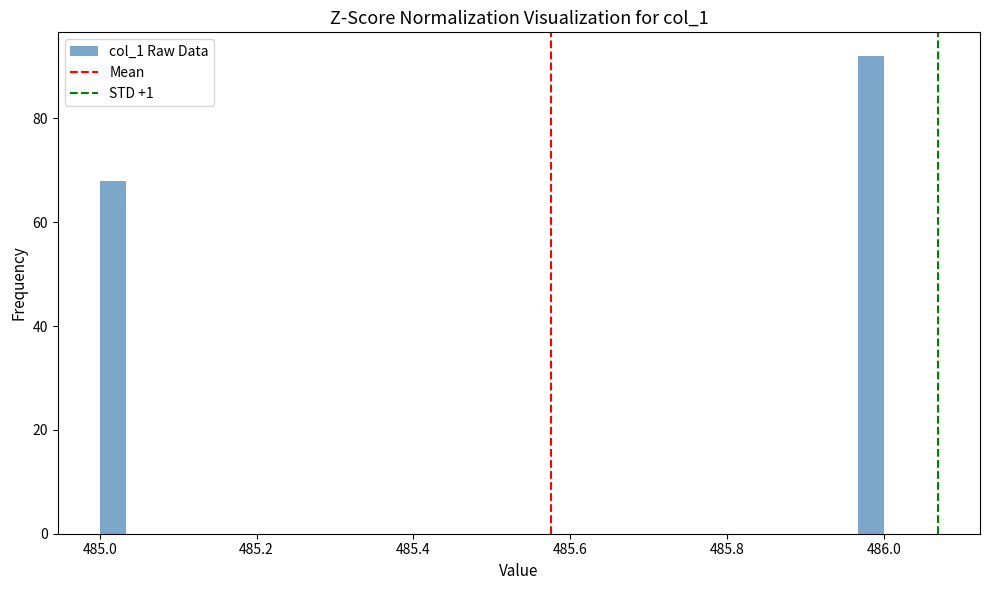

Around what value on the x-axis is the tallest bar? Give the approximate position of its centre, as read against the axis.

485.98